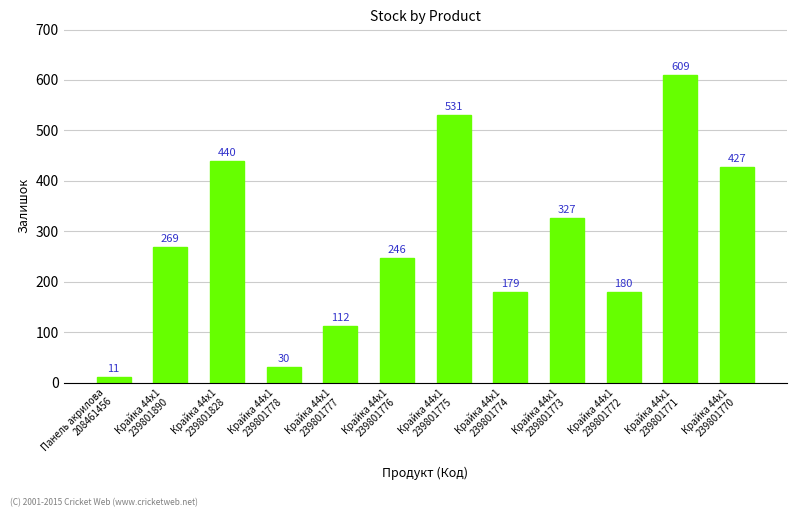

Are the bars horizontal?

No